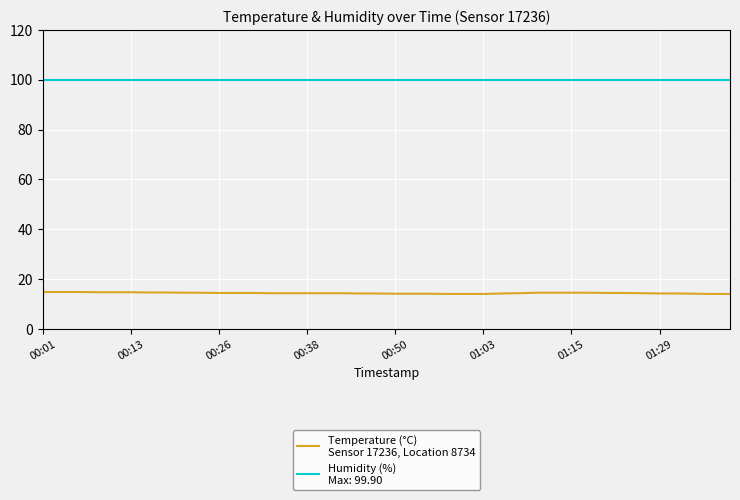

What is the greatest value displayed?

99.9